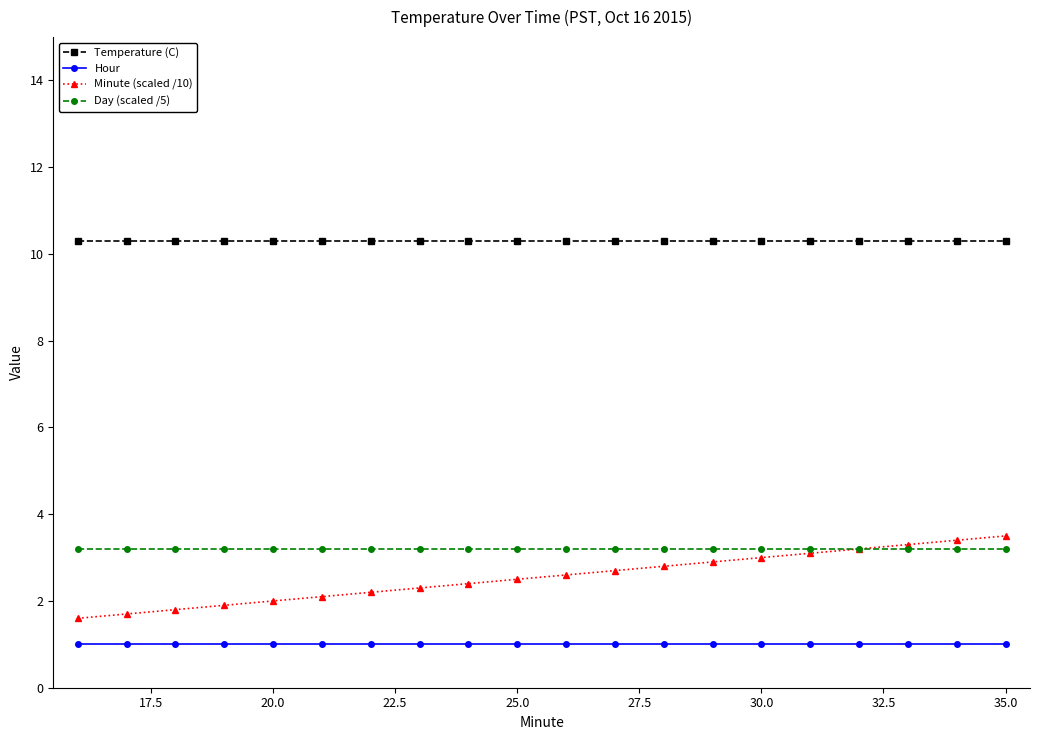

Which series has the largest total across all categories?

Temperature (C)